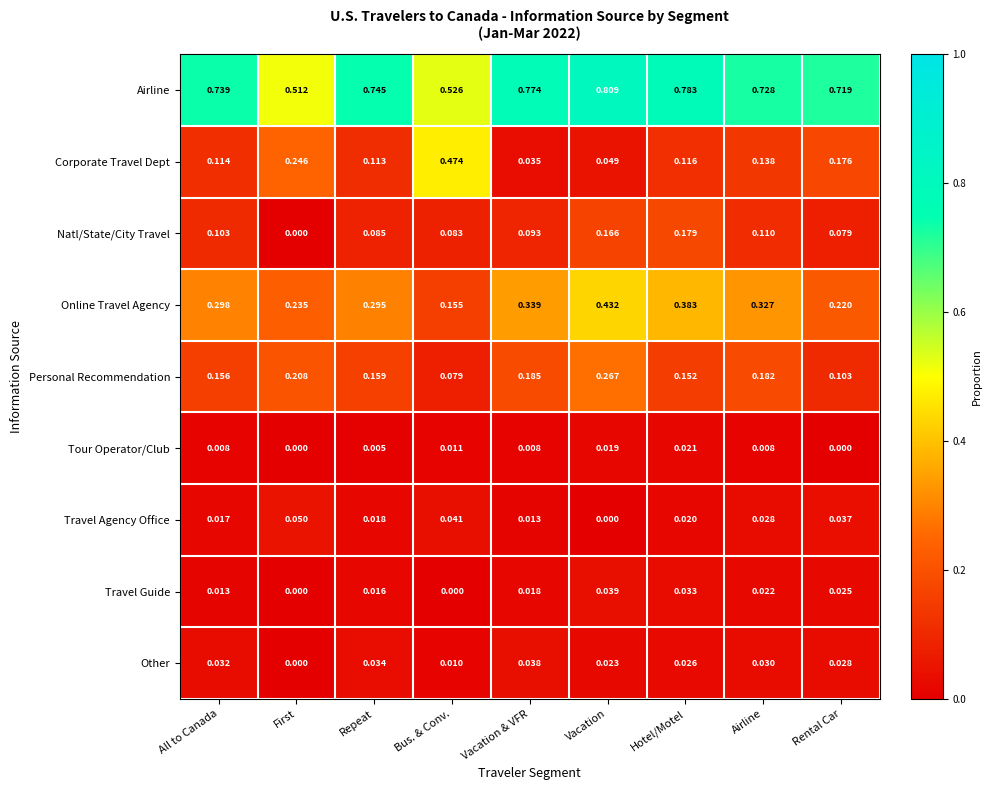

List the series in order of their peak value, lowest first.

Tour Operator/Club, Other, Travel Guide, Travel Agency Office, Natl/State/City Travel, Personal Recommendation, Online Travel Agency, Corporate Travel Dept, Airline